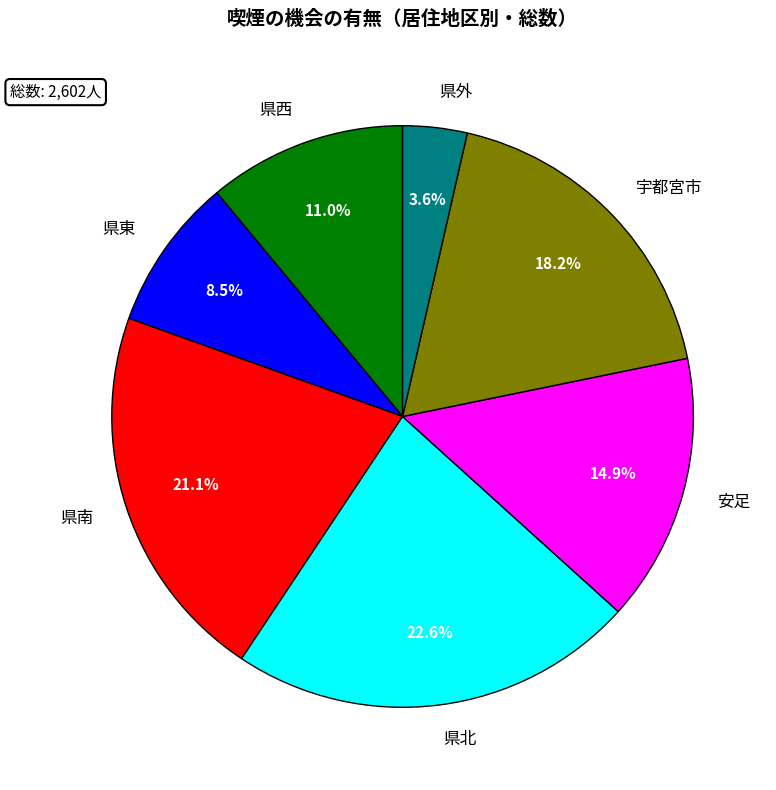

Which has a higher value, 安足 or 県東?

安足